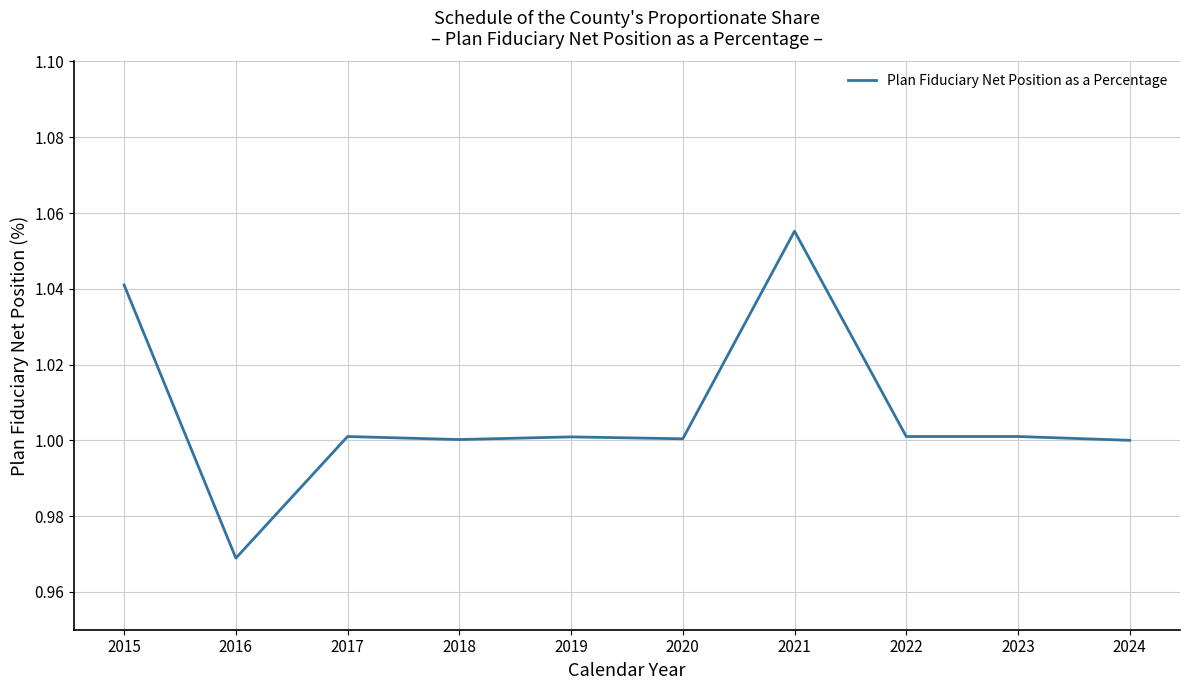

Which has a higher value, 2023 or 2016?

2023